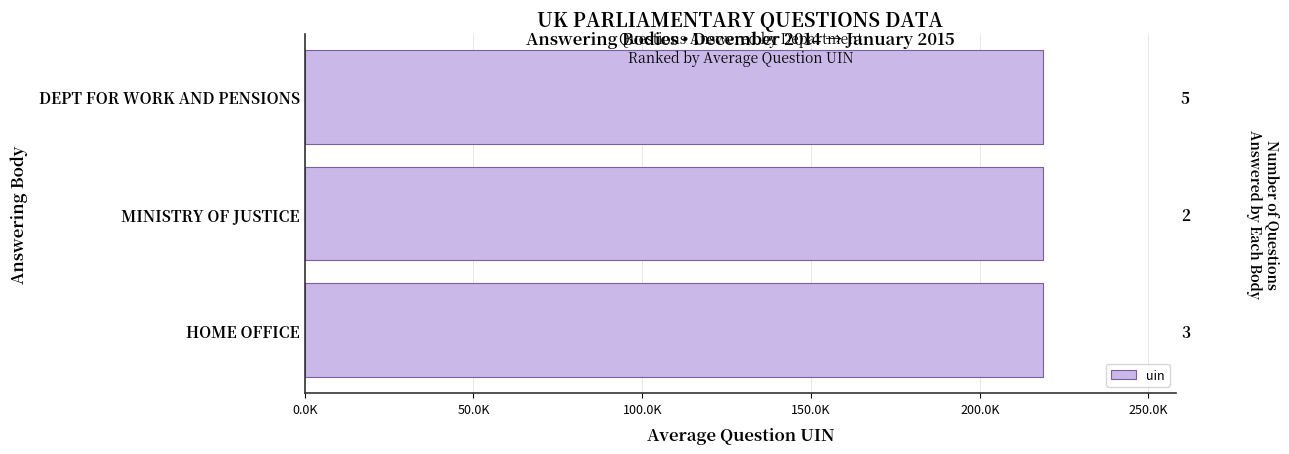

True or false: the data shows 65217.9 at HOME OFFICE.

False